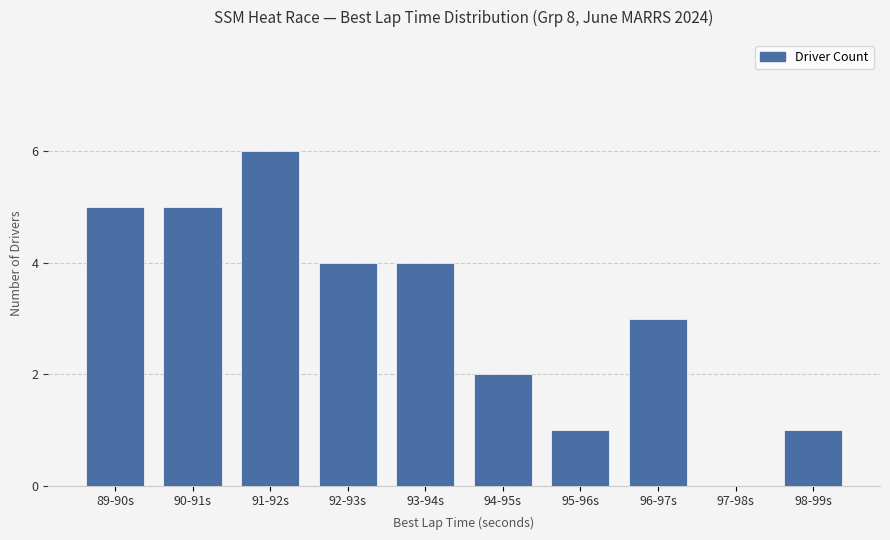

Count the number of data series in this chart.

1